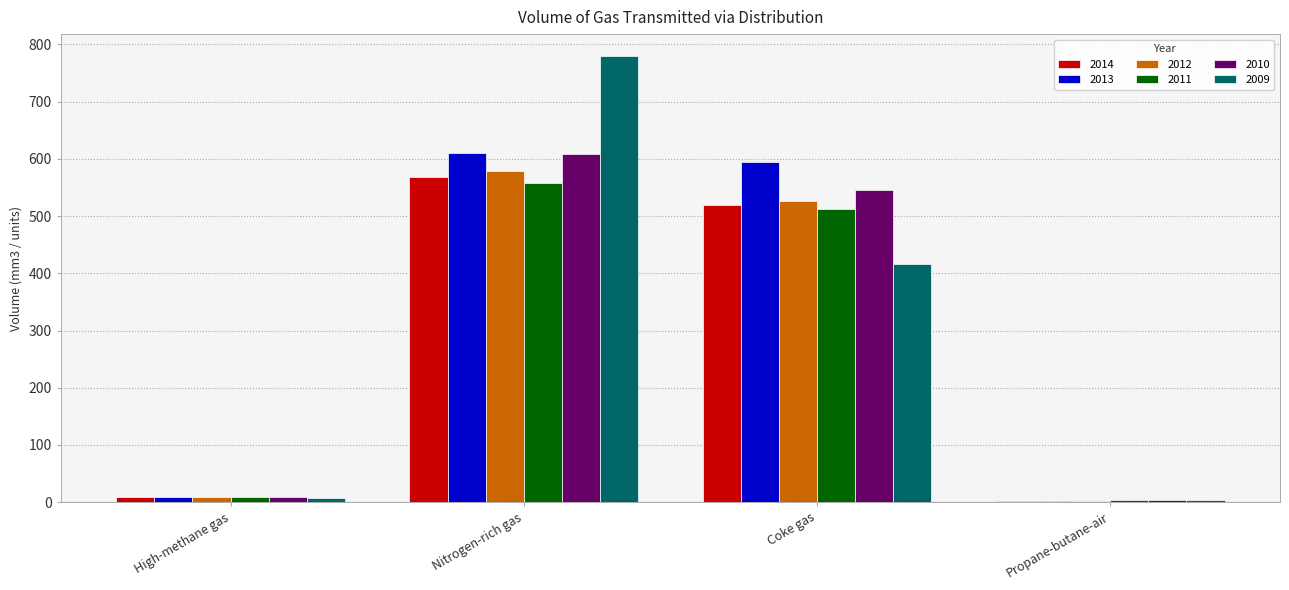

Reading left to right, what are all the values shown in this chart?

2014: 8.5	568.0	520.0	2.0
2013: 8.9	610.0	594.0	2.0
2012: 8.8	578.0	527.0	2.0
2011: 8.4	557.0	513.0	3.0
2010: 8.9	608.0	546.0	3.0
2009: 7.9	779.0	416.0	3.0